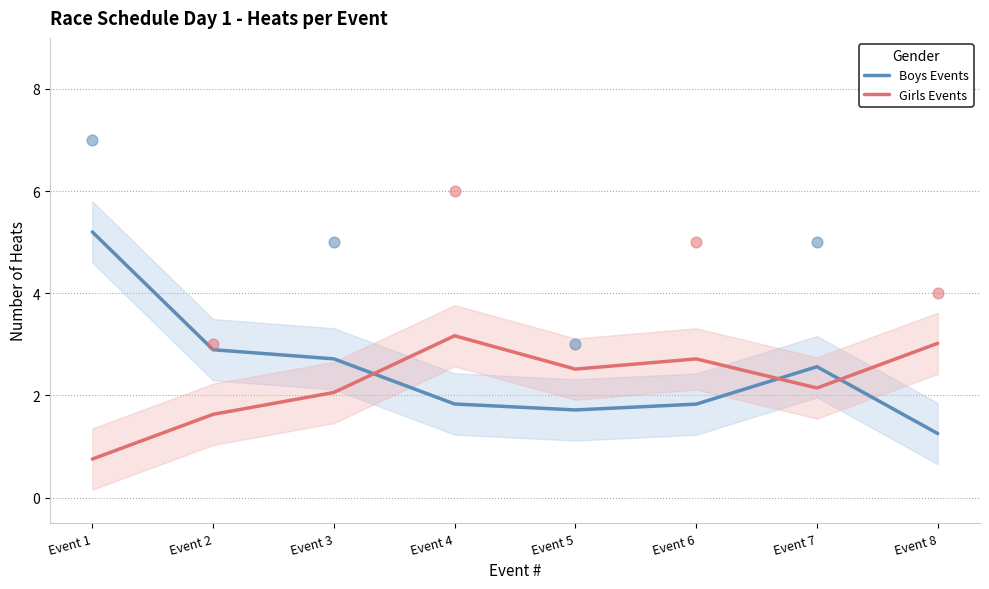

At which category is the sum across all series the highest?

Event 1